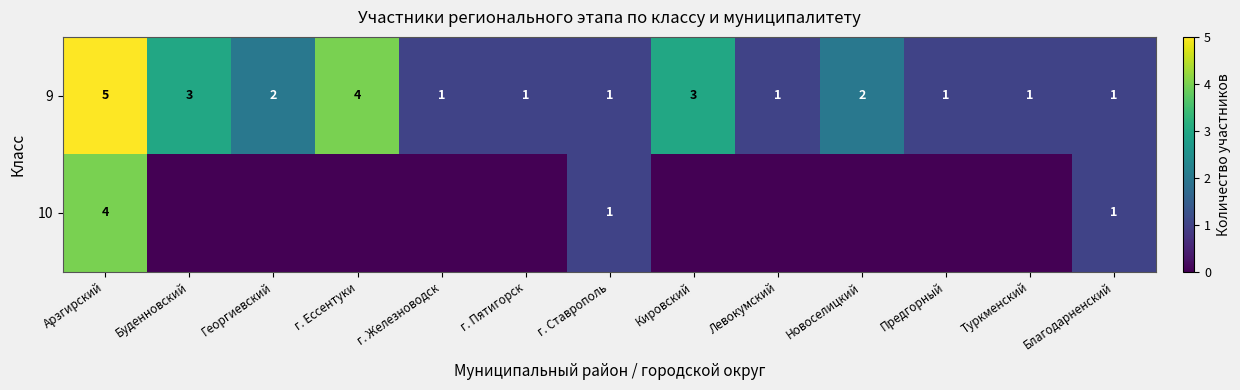

The value of 9 at Туркменский is 2. True or false?

False